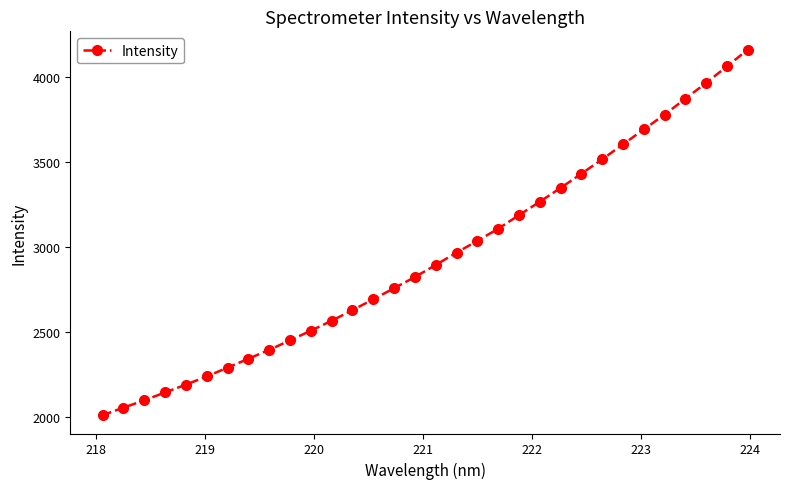

What is the value of the 6th point from the left?

2240.1